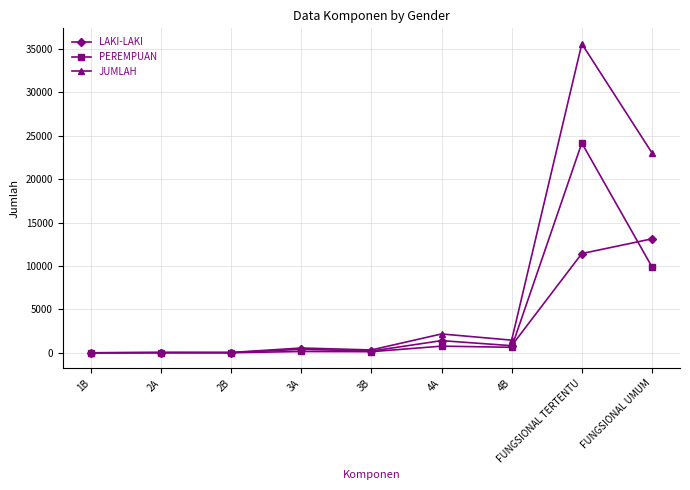

Which category has the highest value across all series?

FUNGSIONAL TERTENTU